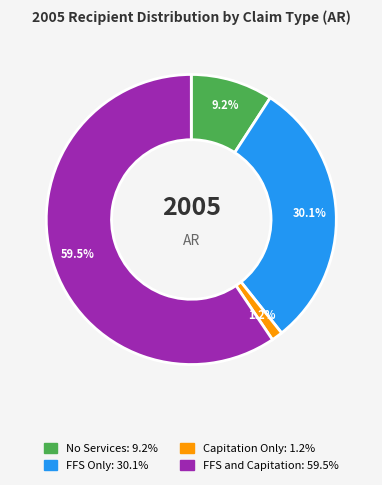

Which has a higher value, No Services or Capitation Only?

No Services